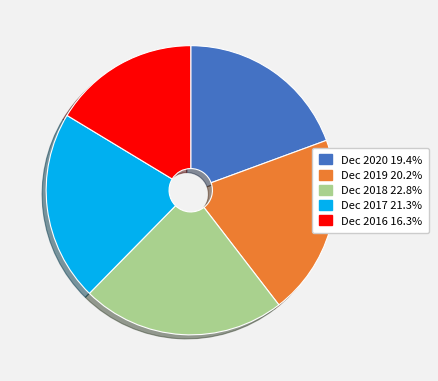

Does Dec 2017 represent more than half of the total?

No